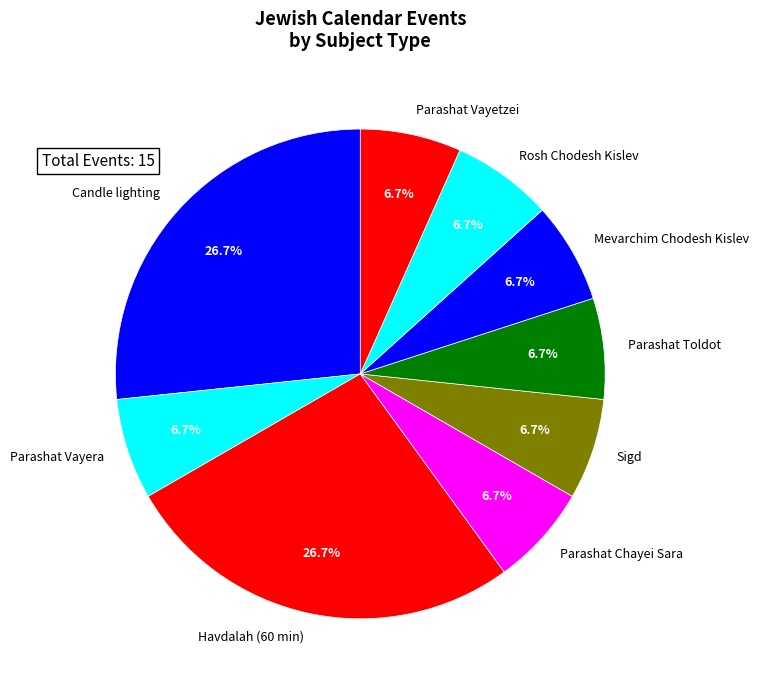

Is the sum of Rosh Chodesh Kislev and Parashat Toldot greater than half?

No